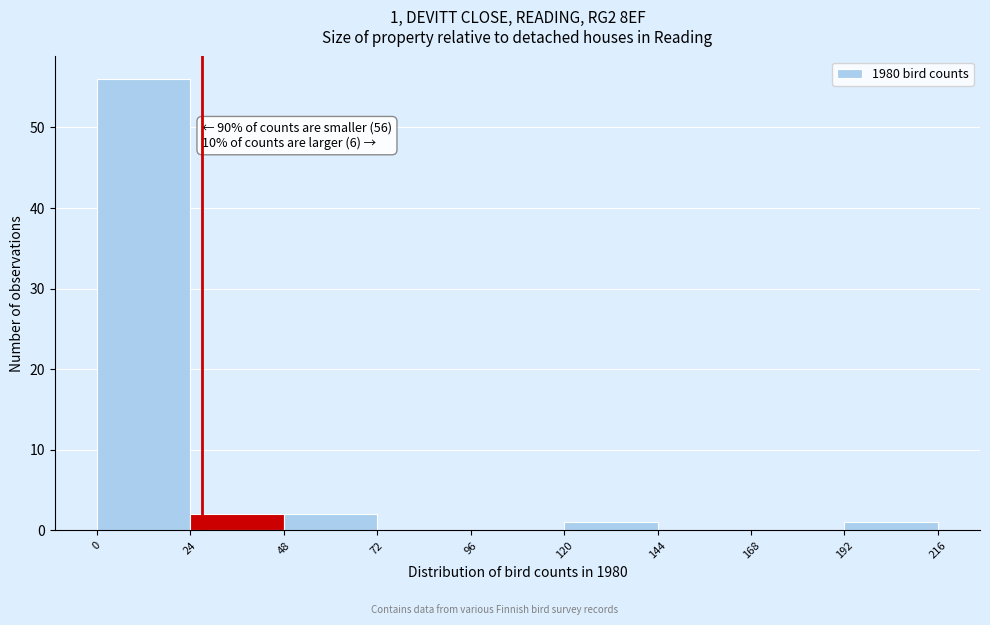

Over which range of the x-axis is the bar tallest?

0 to 24